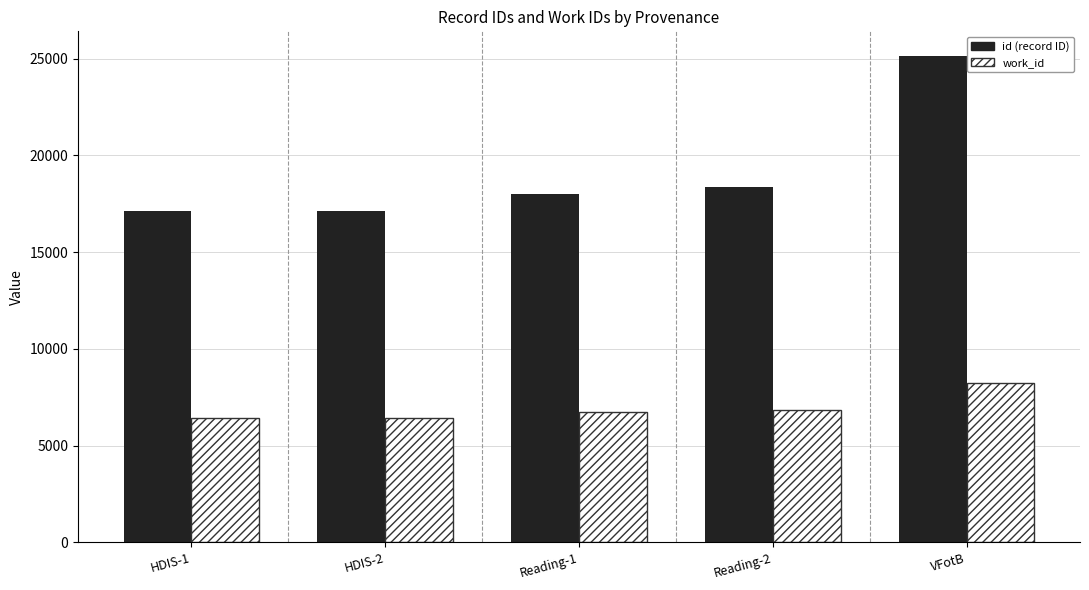

What is the spread (max minus min) of values at HDIS-2?

10682